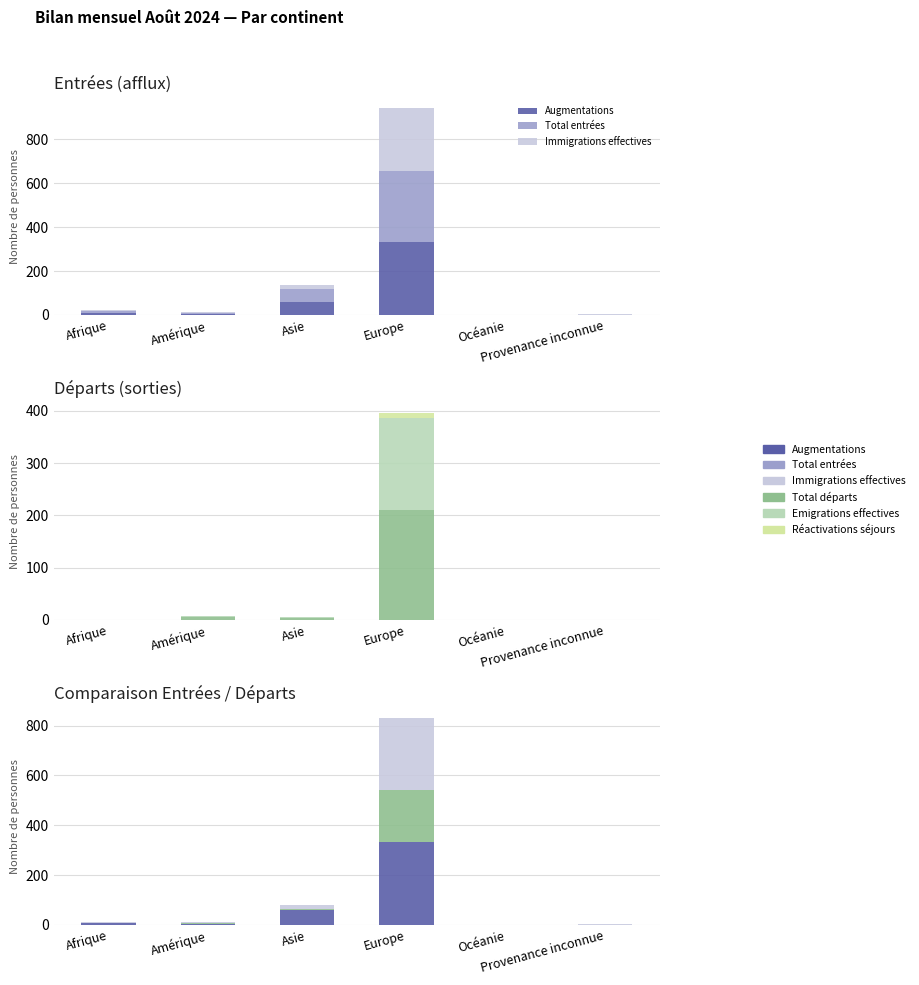

Where is Emigrations effectives nearest to the value 87?

Amérique